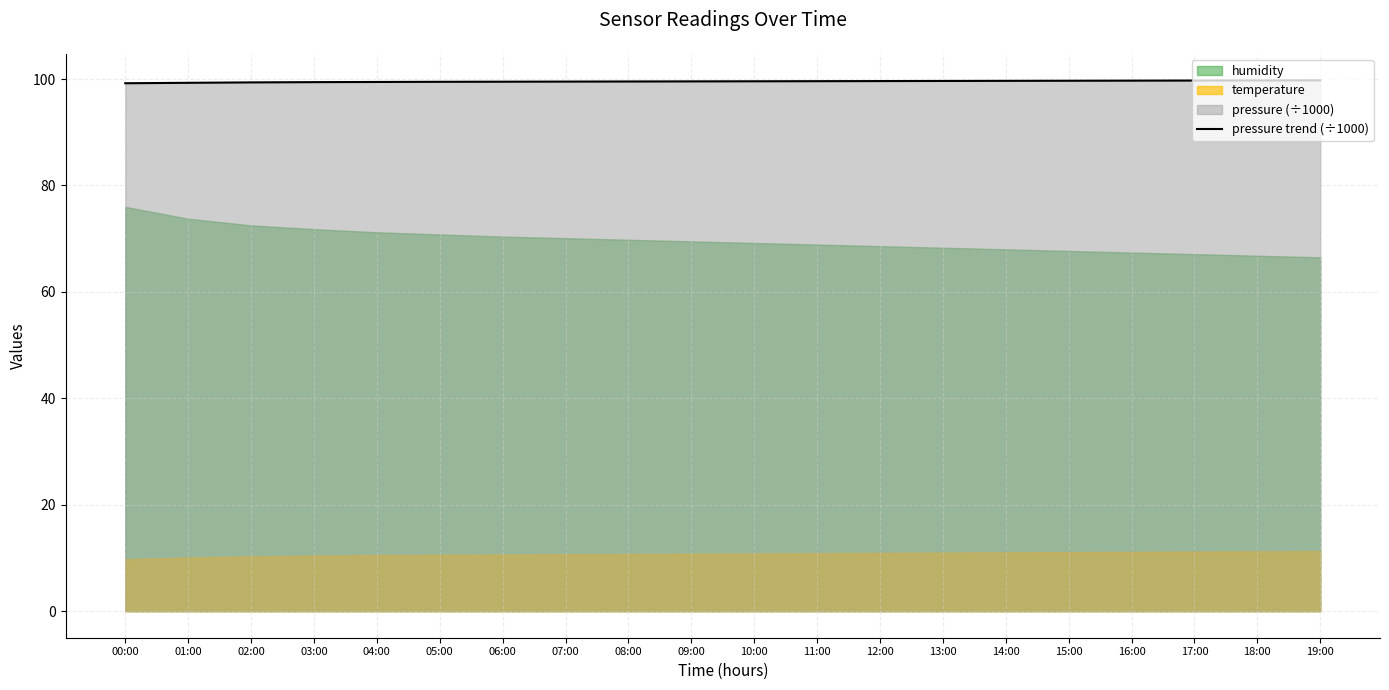

Reading left to right, what are all the values shown in this chart?

99.2	99.3	99.4	99.4	99.5	99.5	99.5	99.5	99.5	99.6	99.6	99.6	99.6	99.6	99.7	99.7	99.7	99.7	99.7	99.8